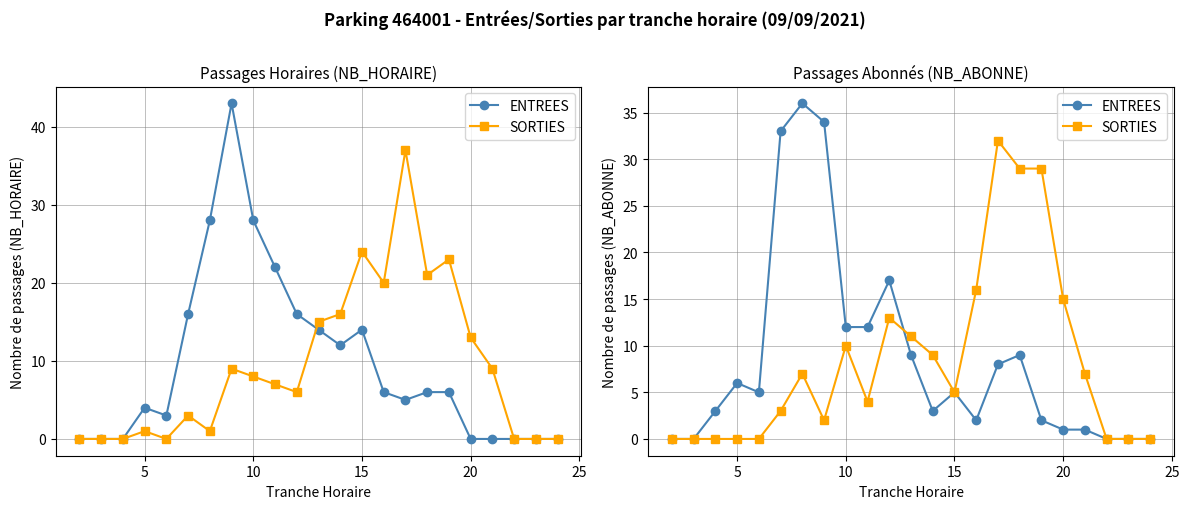

How many distinct data groups are displayed?

2